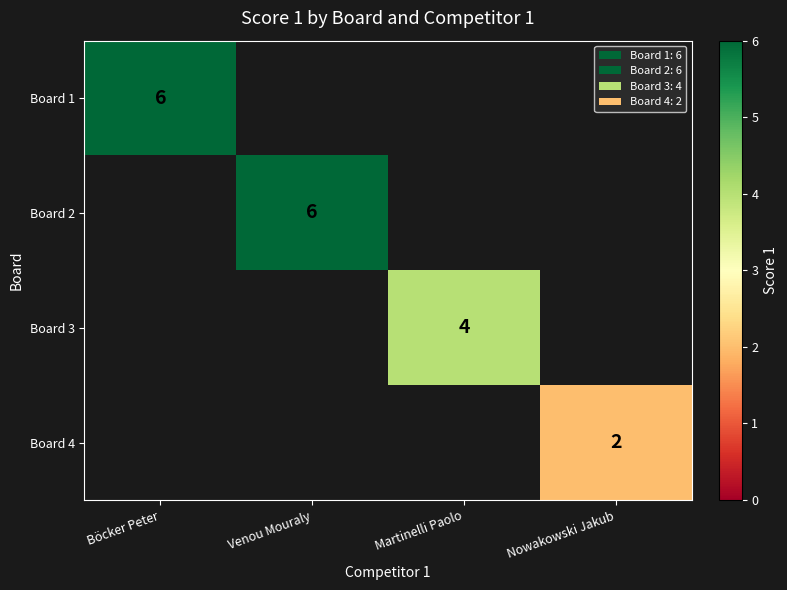

At which category does the chart reach its peak across all series?

Böcker Peter